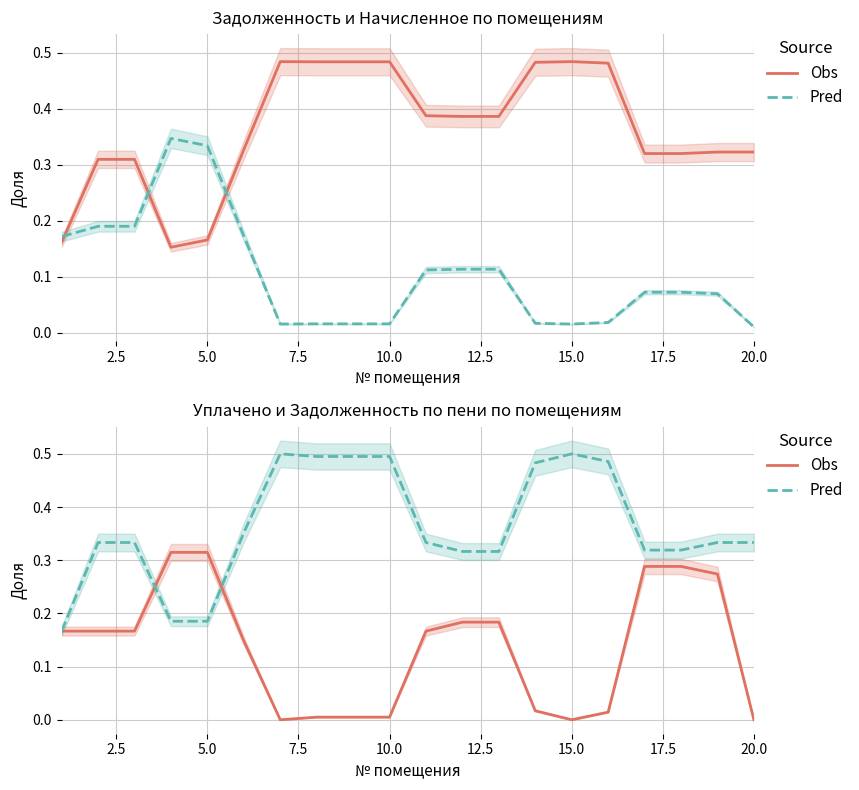

Which series has the widest spread of values?

Pred